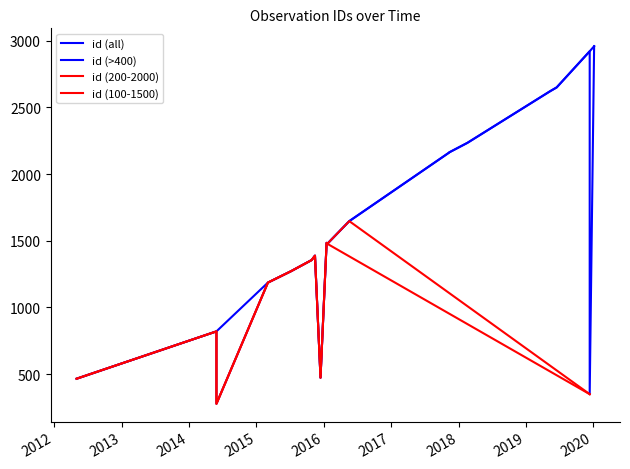

Reading left to right, transcribe all the data shown in this chart.

2012-05-02=465	2014-05-30=820	2014-05-30=277	2015-03-05=1186	2015-07-09=1272	2015-10-28=1355	2015-11-15=1388	2015-12-15=473	2016-01-17=1484	2016-01-21=1477	2016-05-19=1647	2017-11-12=2162	2017-11-12=2163	2018-02-18=2234	2019-05-12=2621	2019-06-17=2650	2019-12-13=2921	2019-12-13=349	2020-01-06=2959